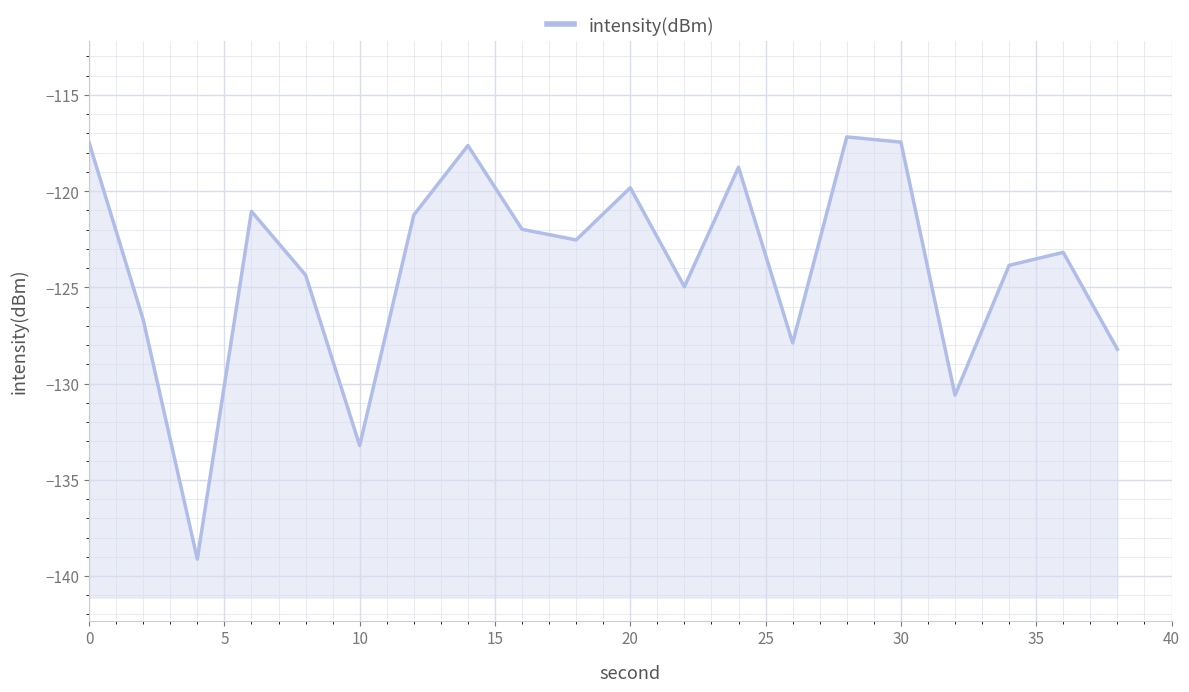

Read the value at 0.

-117.5